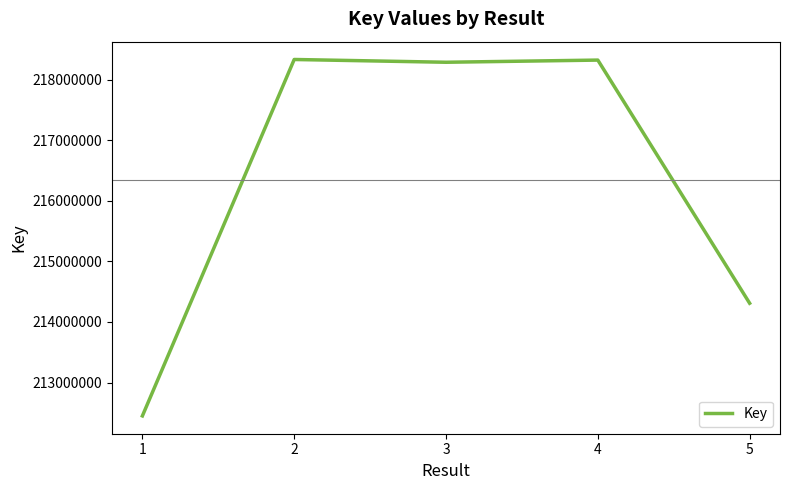

Where does the data first go above 218290145?

2